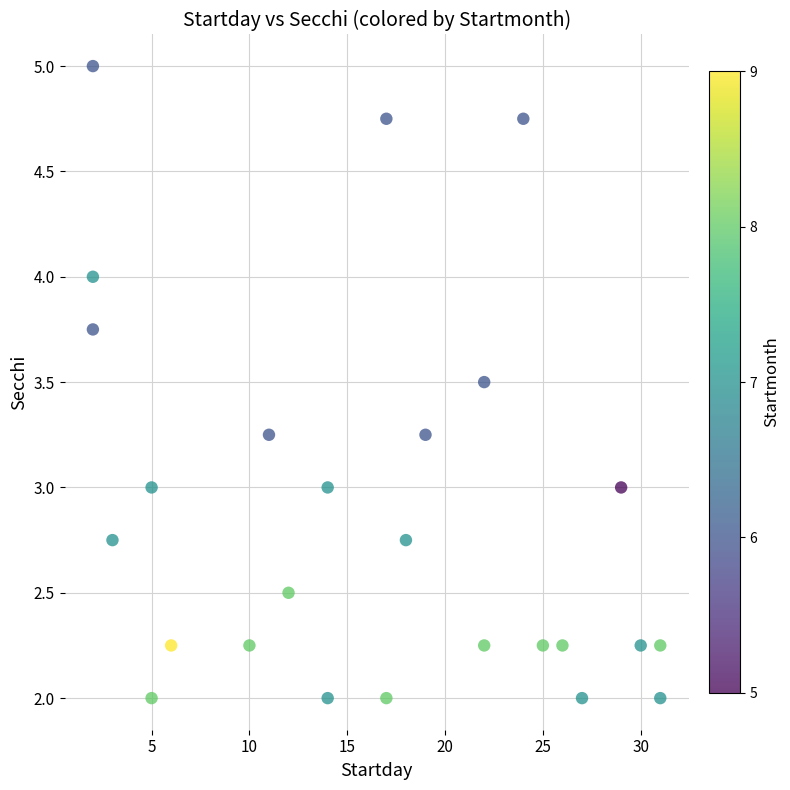

What is the range of X values (max minus min)?

29.0